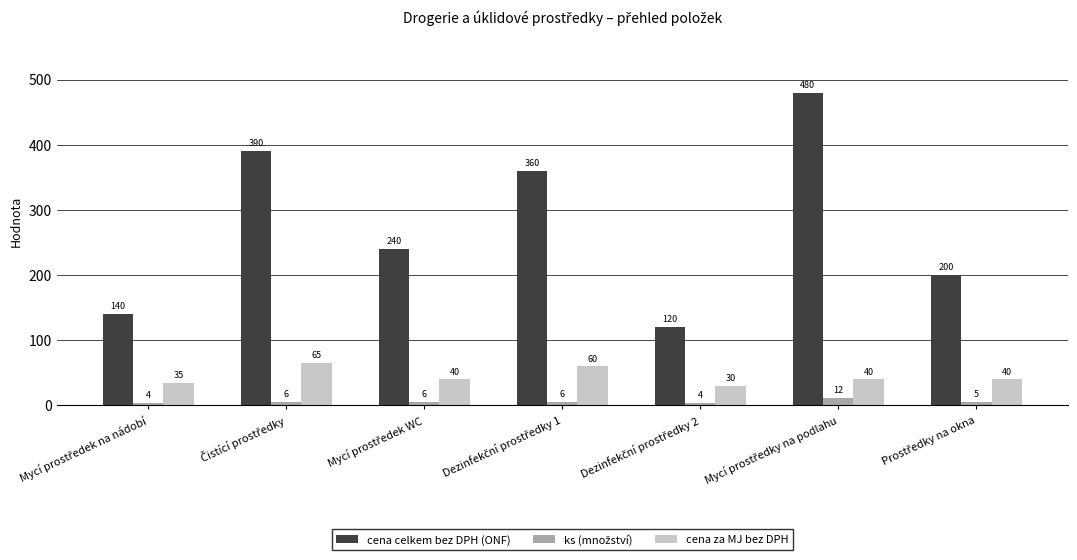

What is the difference between the maximum and minimum values in the cena za MJ bez DPH series?

35